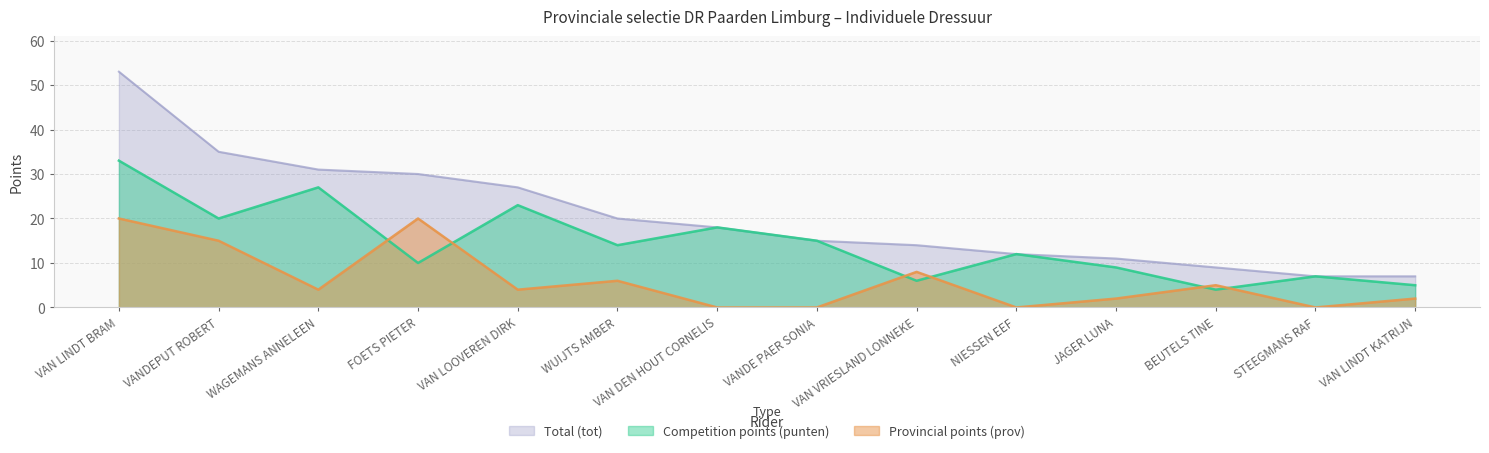

Is it true that punten equals 7 at VAN LINDT KATRIJN?

False